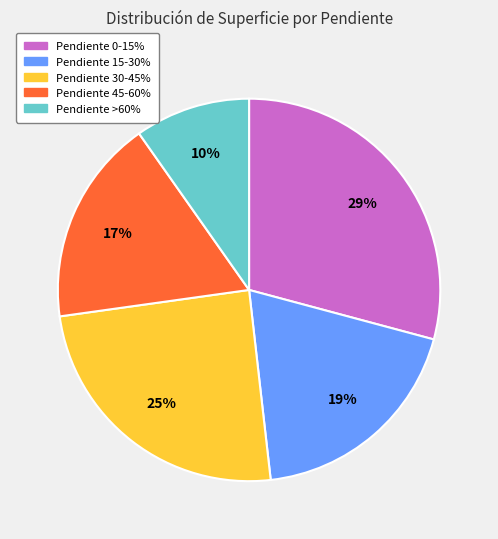

Does any single category account for the majority?

No